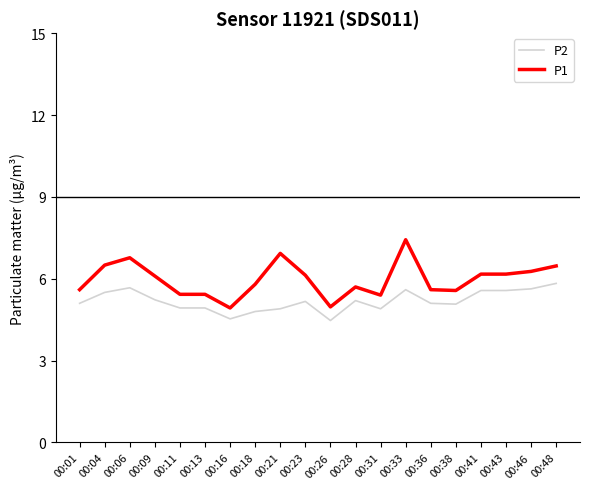

True or false: P1 and P2 cross at least once.

False